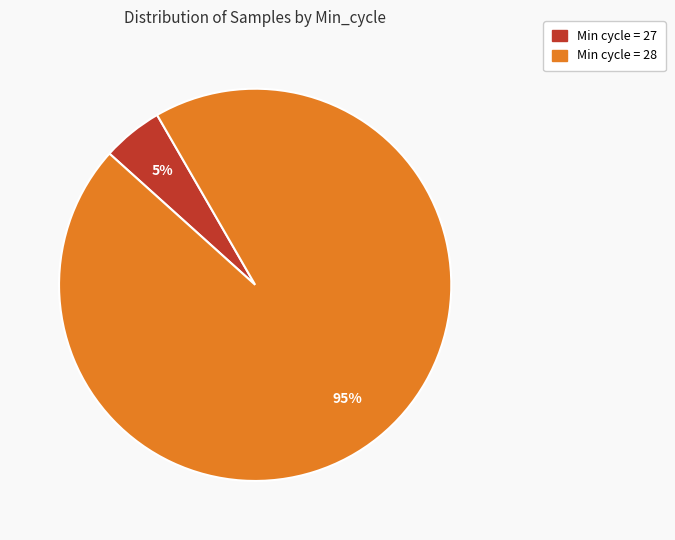

To the nearest percent, what is the difference between the largest and smallest slice percentages?

90%